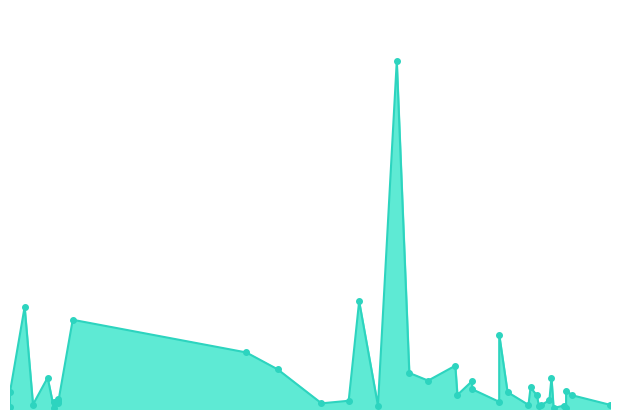

List the labels in order of value, smallest first.

2022-03-22, 2022-11-16, 2022-11-22, 2022-03-01, 2022-11-09, 2022-11-21, 2022-08-24, 2022-11-10, 2022-11-04, 2022-12-13, 2022-03-12, 2022-07-28, 2022-03-24, 2022-03-22, 2022-10-21, 2022-03-24, 2022-08-10, 2022-11-14, 2022-03-24, 2022-11-08, 2022-11-25, 2022-10-01, 2022-10-25, 2022-03-01, 2022-11-22, 2022-10-08, 2022-11-05, 2022-10-08, 2022-09-17, 2022-11-15, 2022-03-19, 2022-09-08, 2022-07-07, 2022-09-30, 2022-06-22, 2022-10-21, 2022-03-31, 2022-03-08, 2022-08-15, 2022-09-02